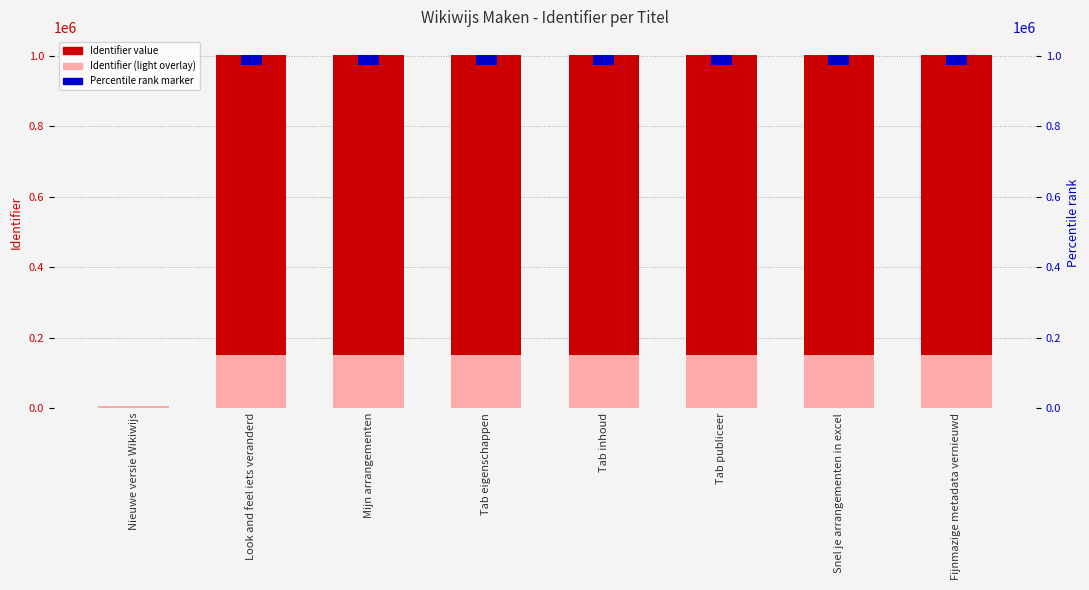

What is the sum of the Identifier values at Fijnmazige metadata vernieuwd and Tab inhoud?

2006997.0